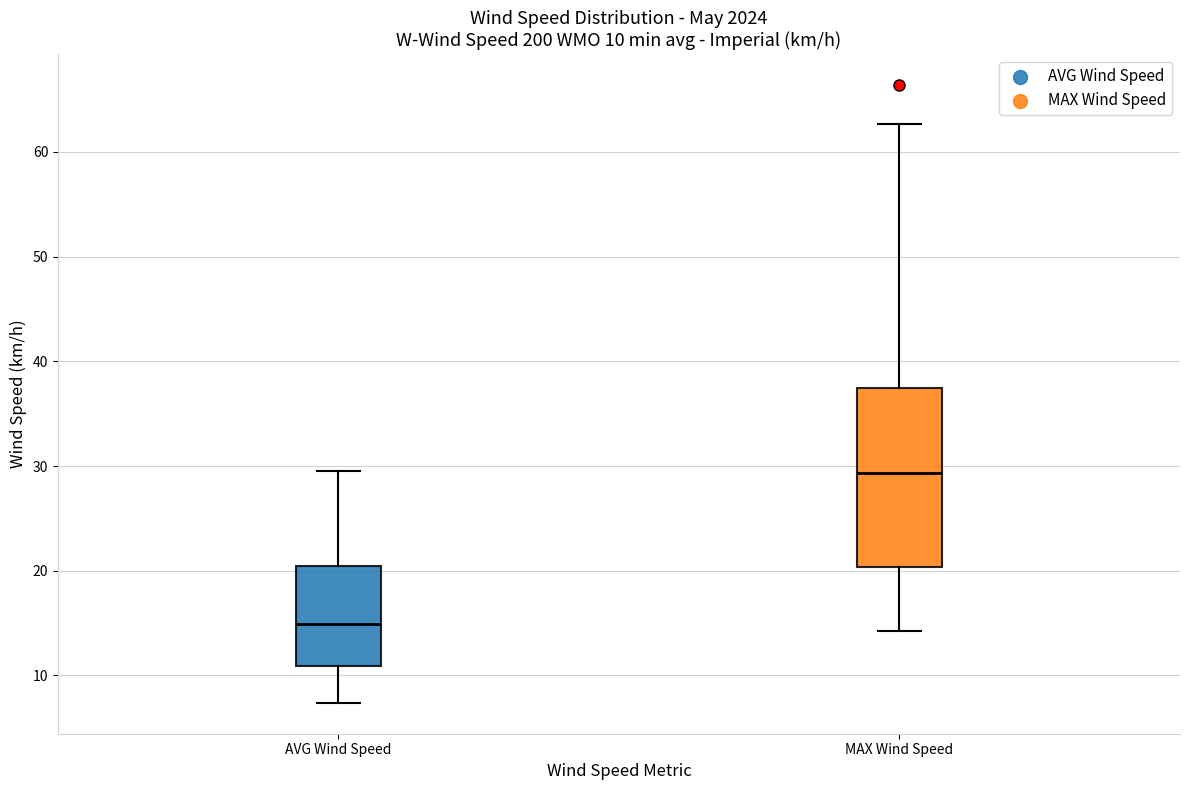

Which box's median line is the lowest?

AVG Wind Speed